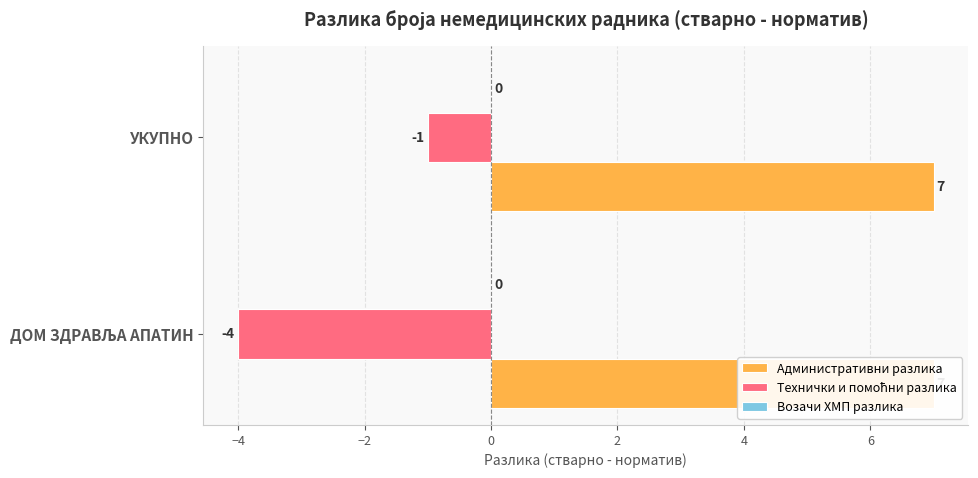

List the series in order of their peak value, highest first.

Административни разлика, Возачи ХМП разлика, Технички и помоћни разлика